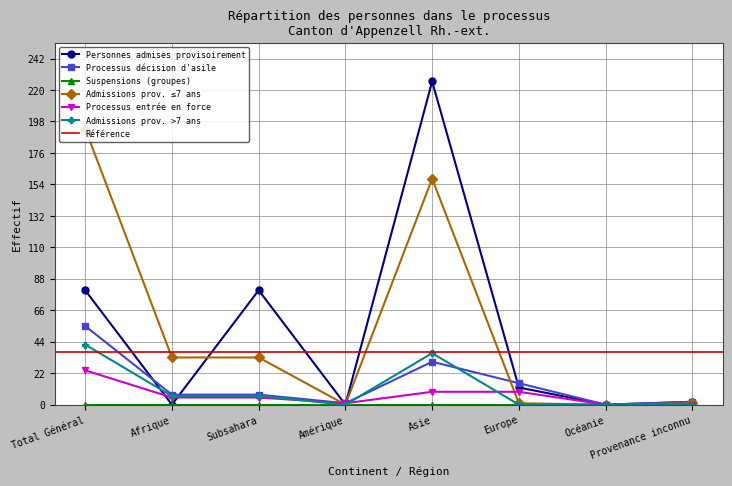

Which series ends up on top after the final intersection of Admissions prov. ≤7 ans and Processus décision d'asile?

Processus décision d'asile